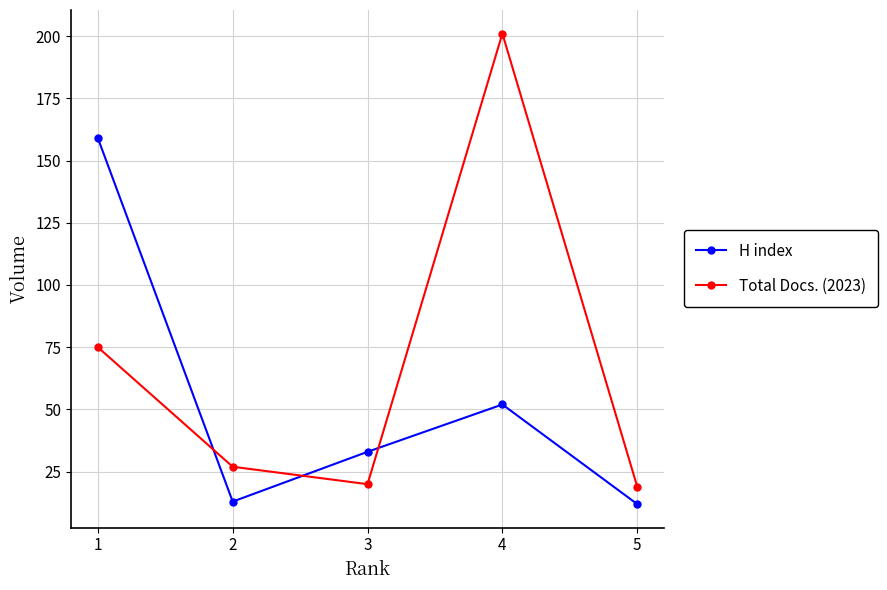

Does the chart have visible grid lines?

Yes